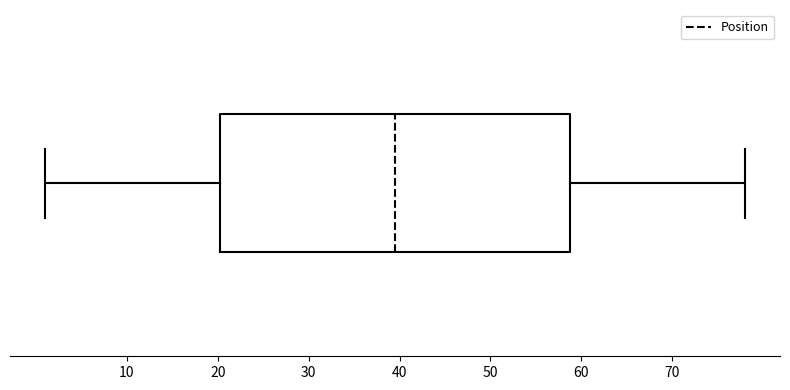

Read this box plot against the x-axis: the position of the median line, the range covered by the box, and the ends of both whiskers. The values are not printed on the chart, so give them approximately, as read against the axis.

median 40, box 20 to 59, whiskers 1 to 78